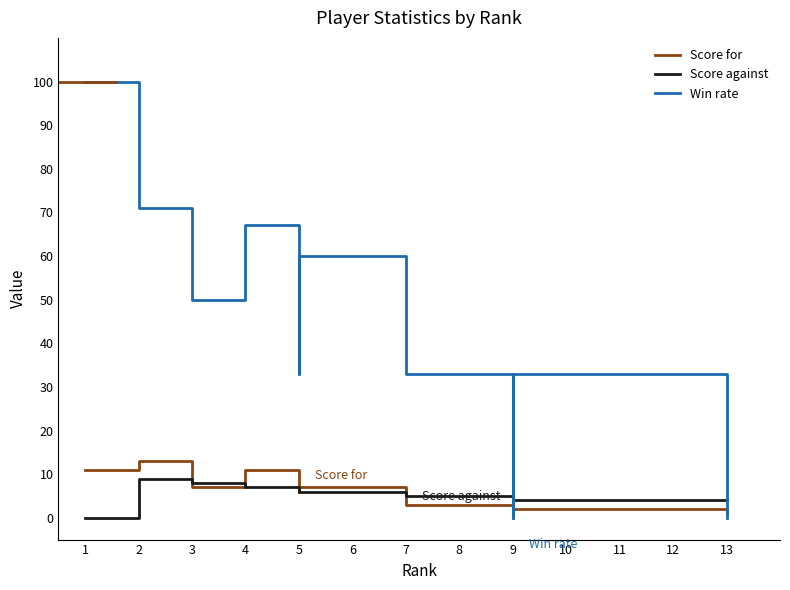

Reading left to right, list all the values displayed in this chart.

Score for: 11	13	7	11	6	7	4	3	0	0	3	2	1
Score against: 0	9	8	7	6	6	6	5	4	4	5	4	4
Win rate: 100	71	50	67	33	60	50	33	0	0	33	33	0